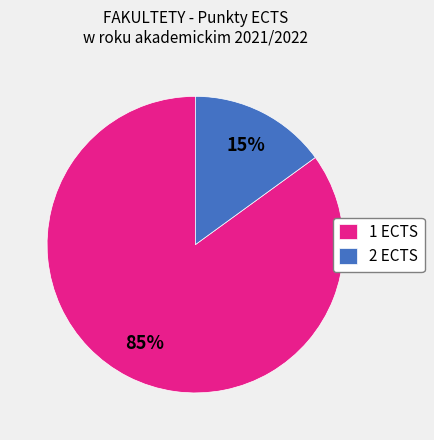

Which category has the smallest portion of the pie?

2 ECTS